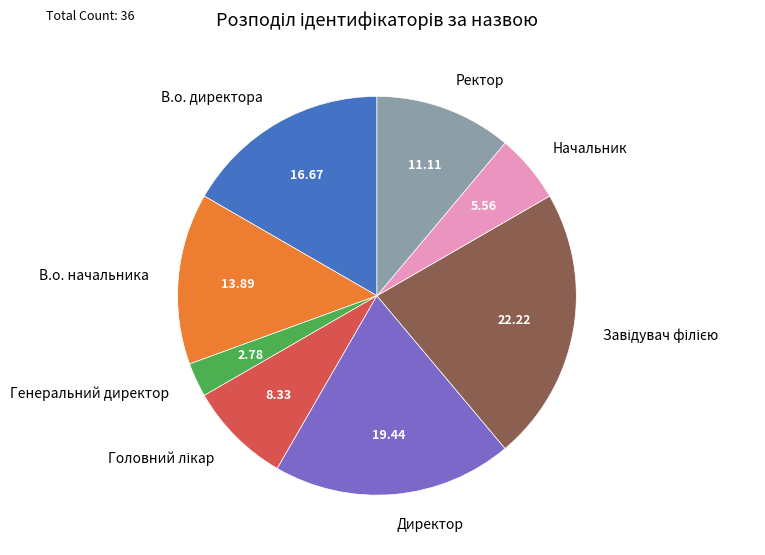

Combined, do Директор and В.о. директора account for over 50%?

No